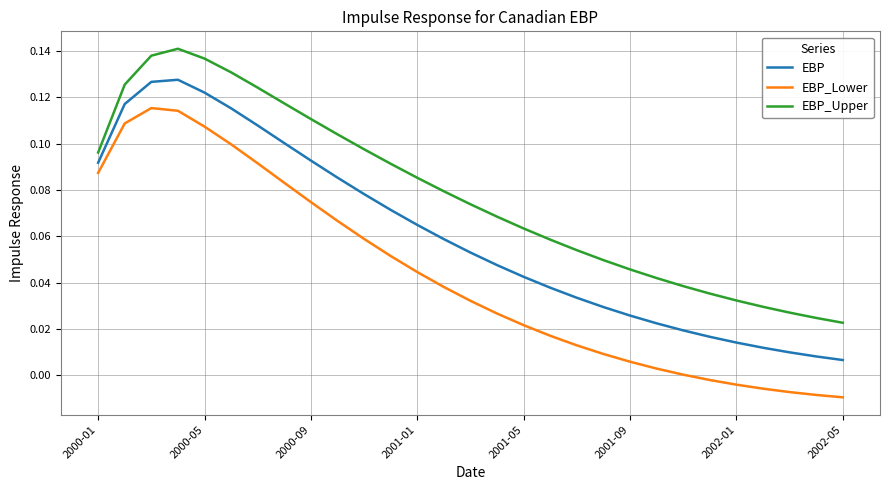

What is the sum of all EBP_Lower values?

1.2